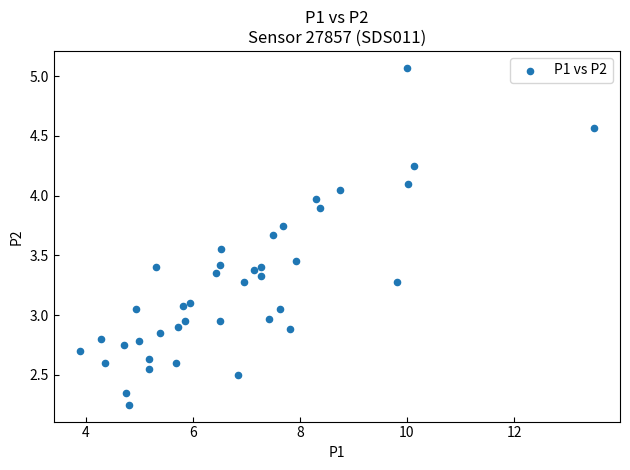

What is the range of X values (max minus min)?

9.6